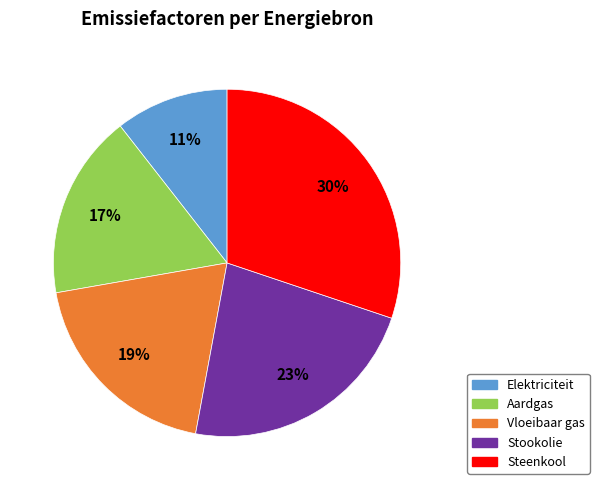

To the nearest percent, what is the average slice percentage?

20%